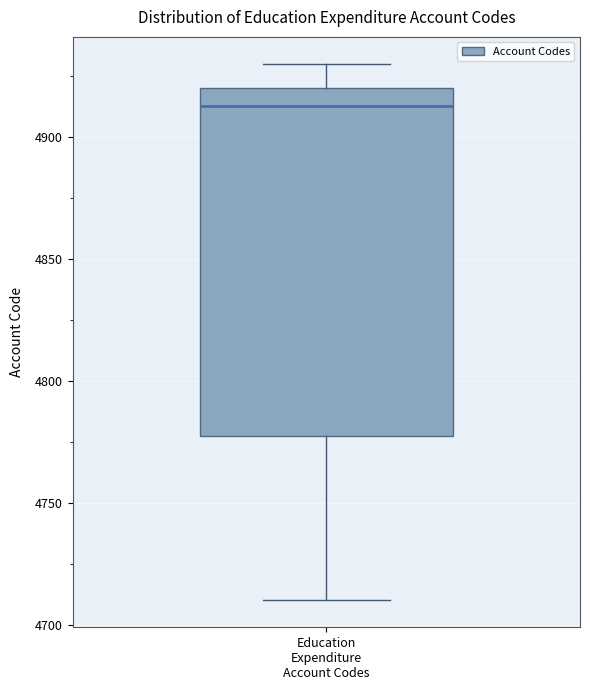

Where is the lower edge of the box for Education Expenditure Account Codes on the y-axis? The values are not printed on the chart, so give them approximately, as read against the axis.

4780